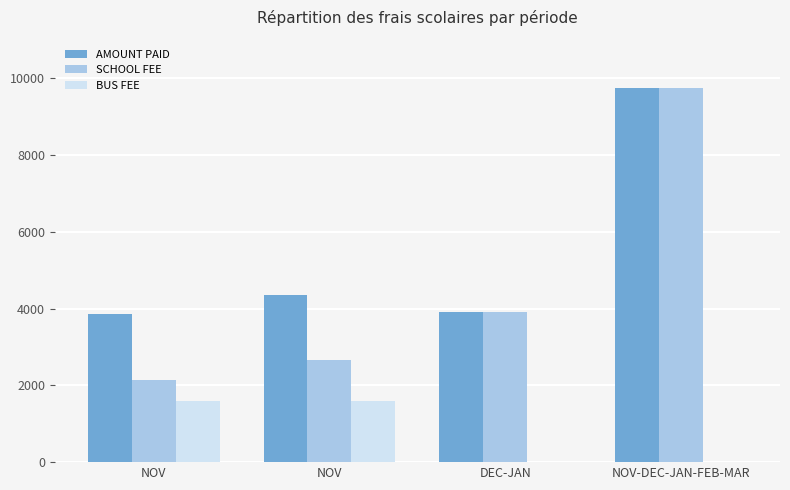

How many series are shown in this chart?

3